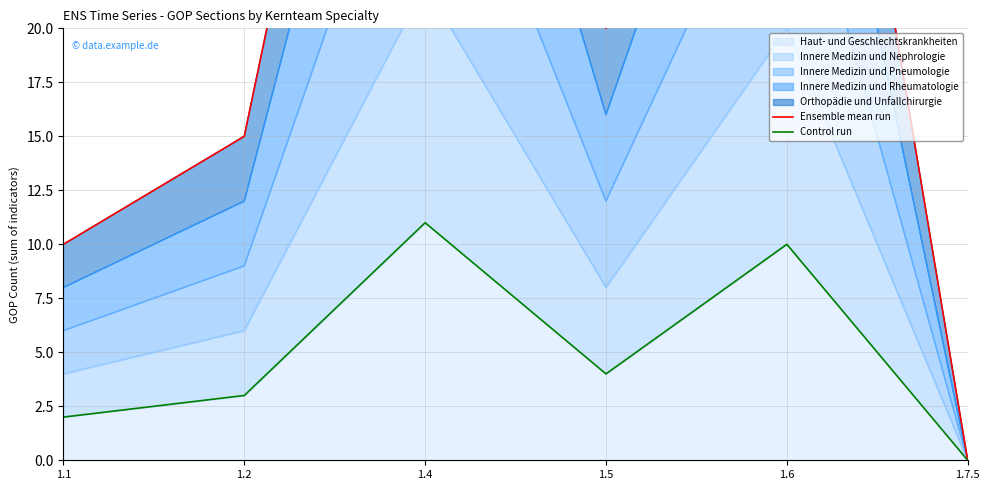

How many interior local peaks does the Ensemble mean run series have?

2